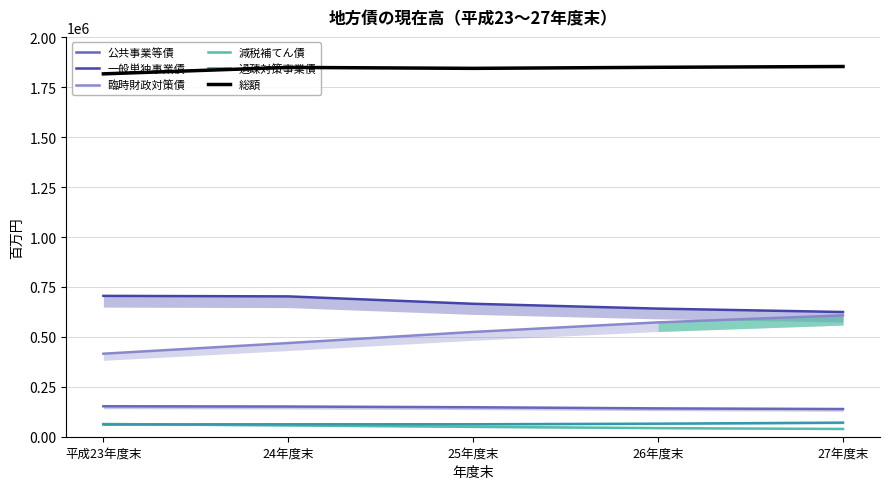

What is the sum of the 公共事業等債 values at 27年度末 and 平成23年度末?

291240